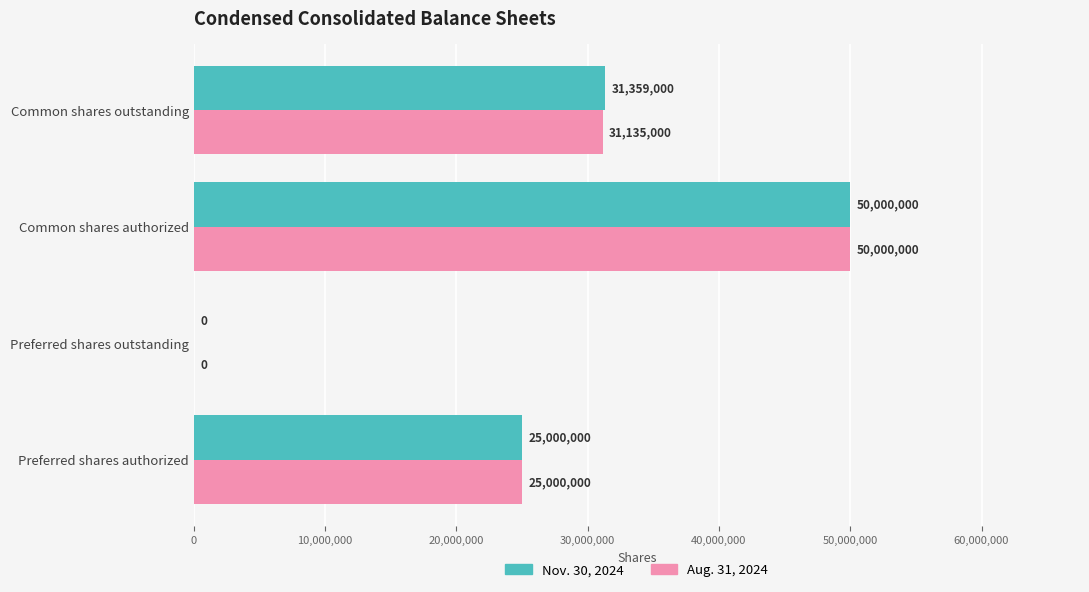

Which category has the highest value in the Aug. 31, 2024 series?

Common shares authorized